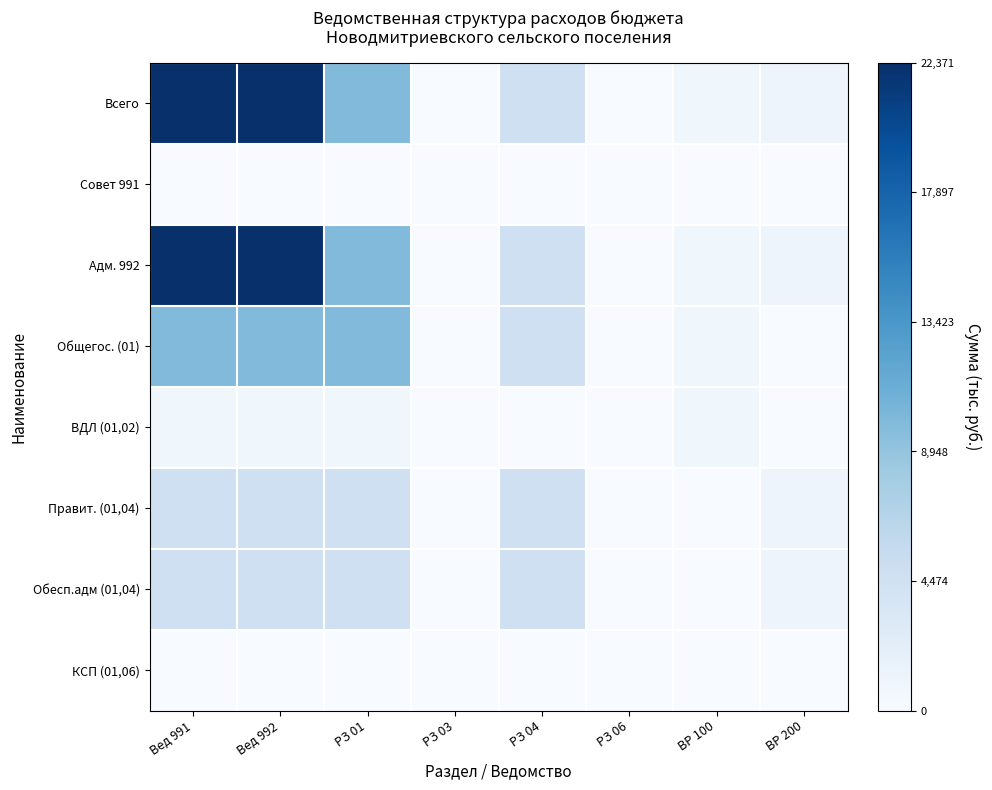

Which series has the widest spread of values?

Всего